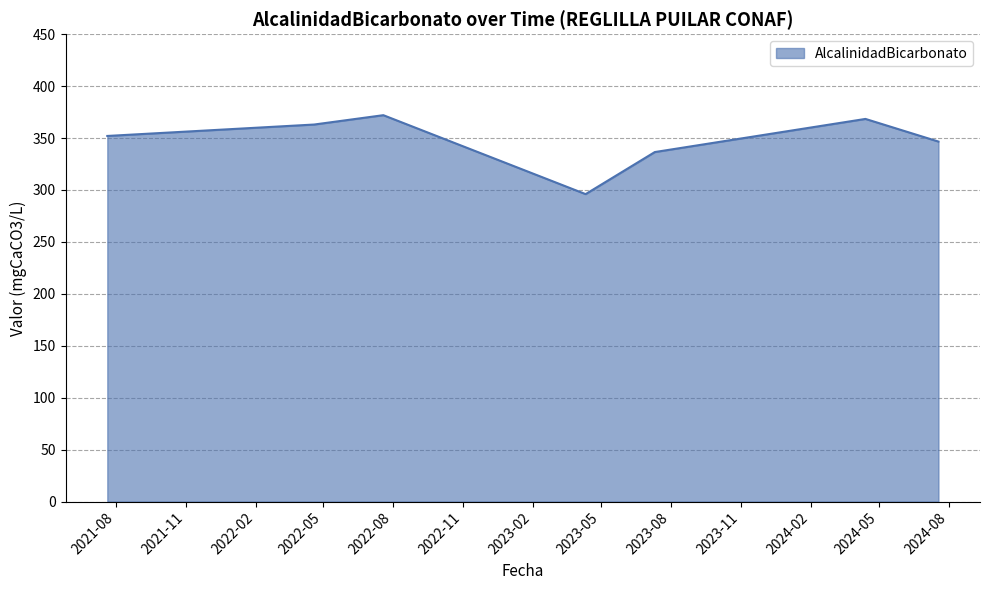

What is the sum of all values?

2434.5